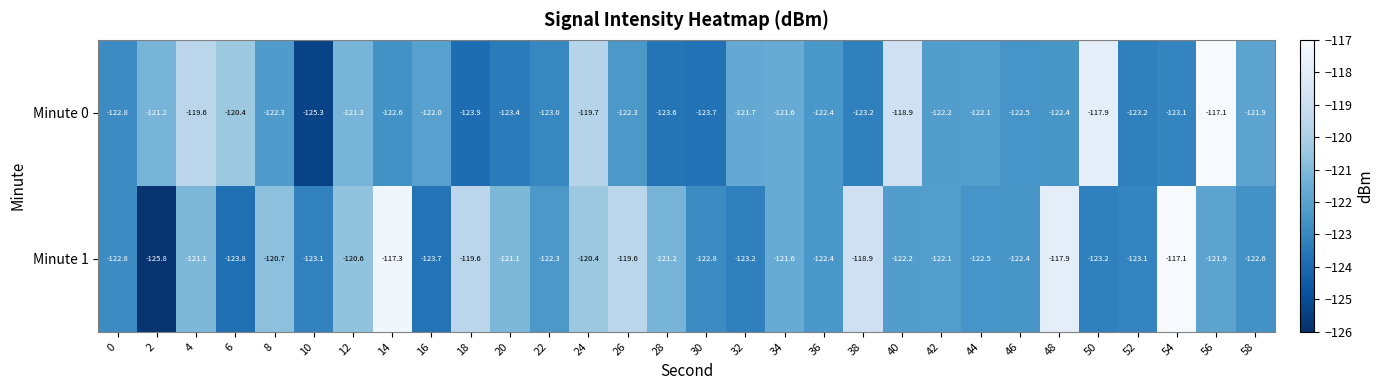

What is the smallest value displayed?

-125.8